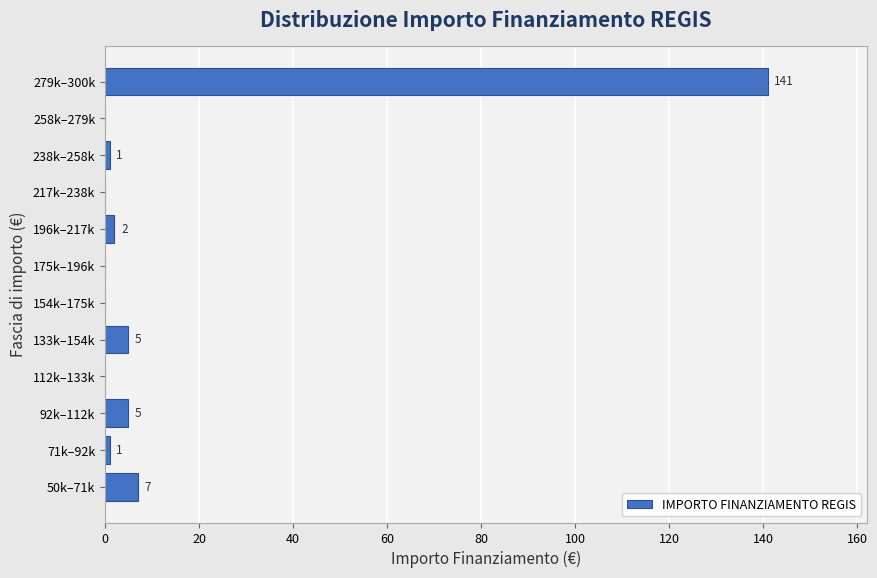

Reading top to bottom, extract all data points from this chart.

279k–300k=141	258k–279k=0	238k–258k=1	217k–238k=0	196k–217k=2	175k–196k=0	154k–175k=0	133k–154k=5	112k–133k=0	92k–112k=5	71k–92k=1	50k–71k=7